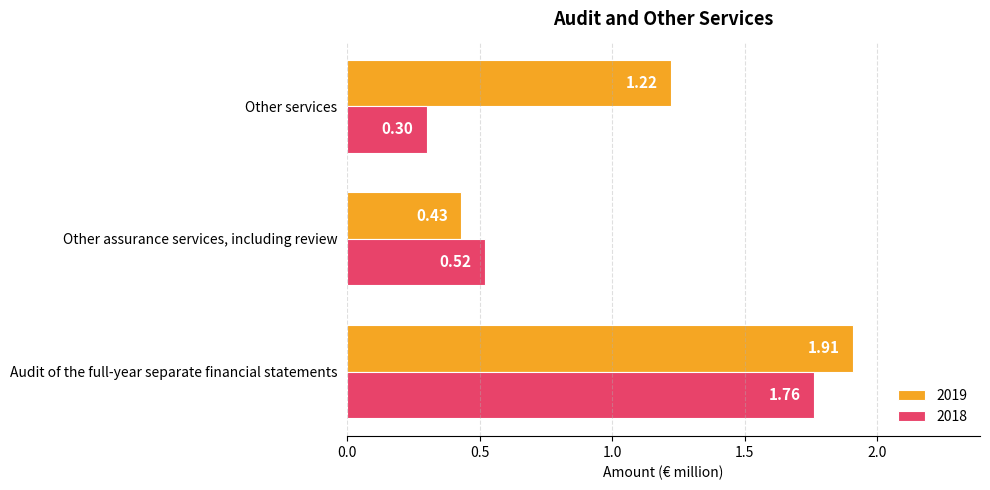

Where is 2018 nearest to the value 1?

Other assurance services, including review